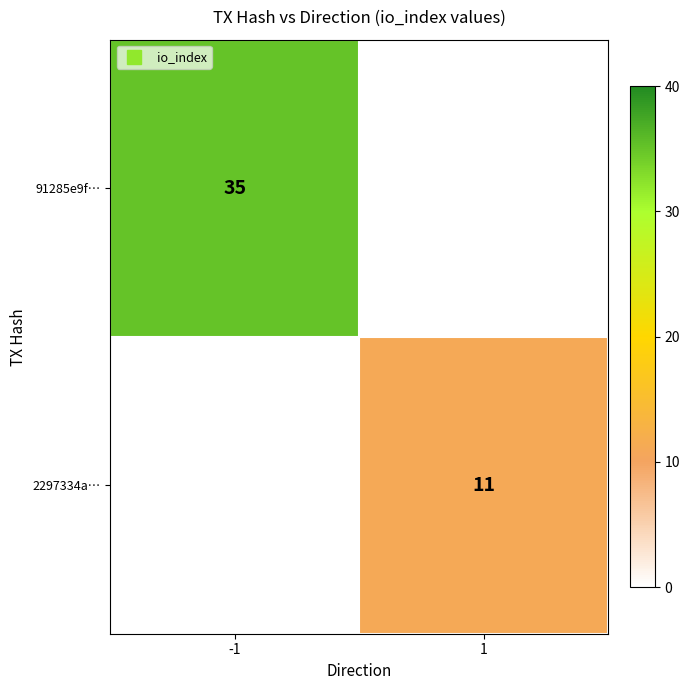

How many distinct data groups are displayed?

2